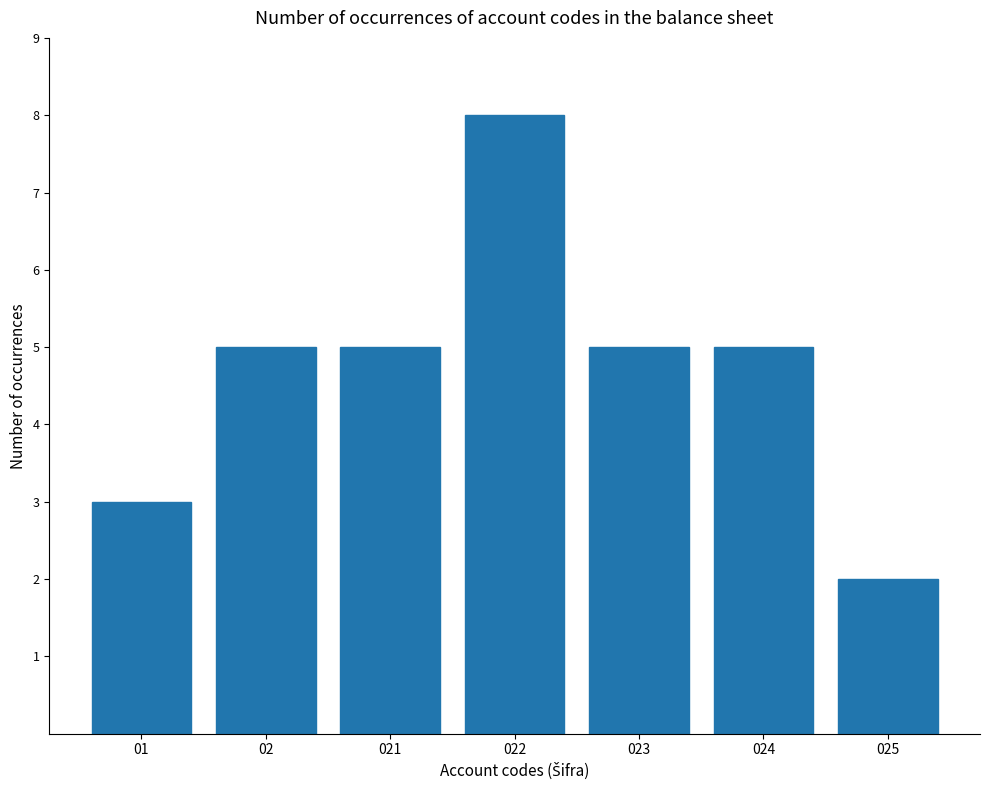

What is the change in value from 02 to 025?

-3